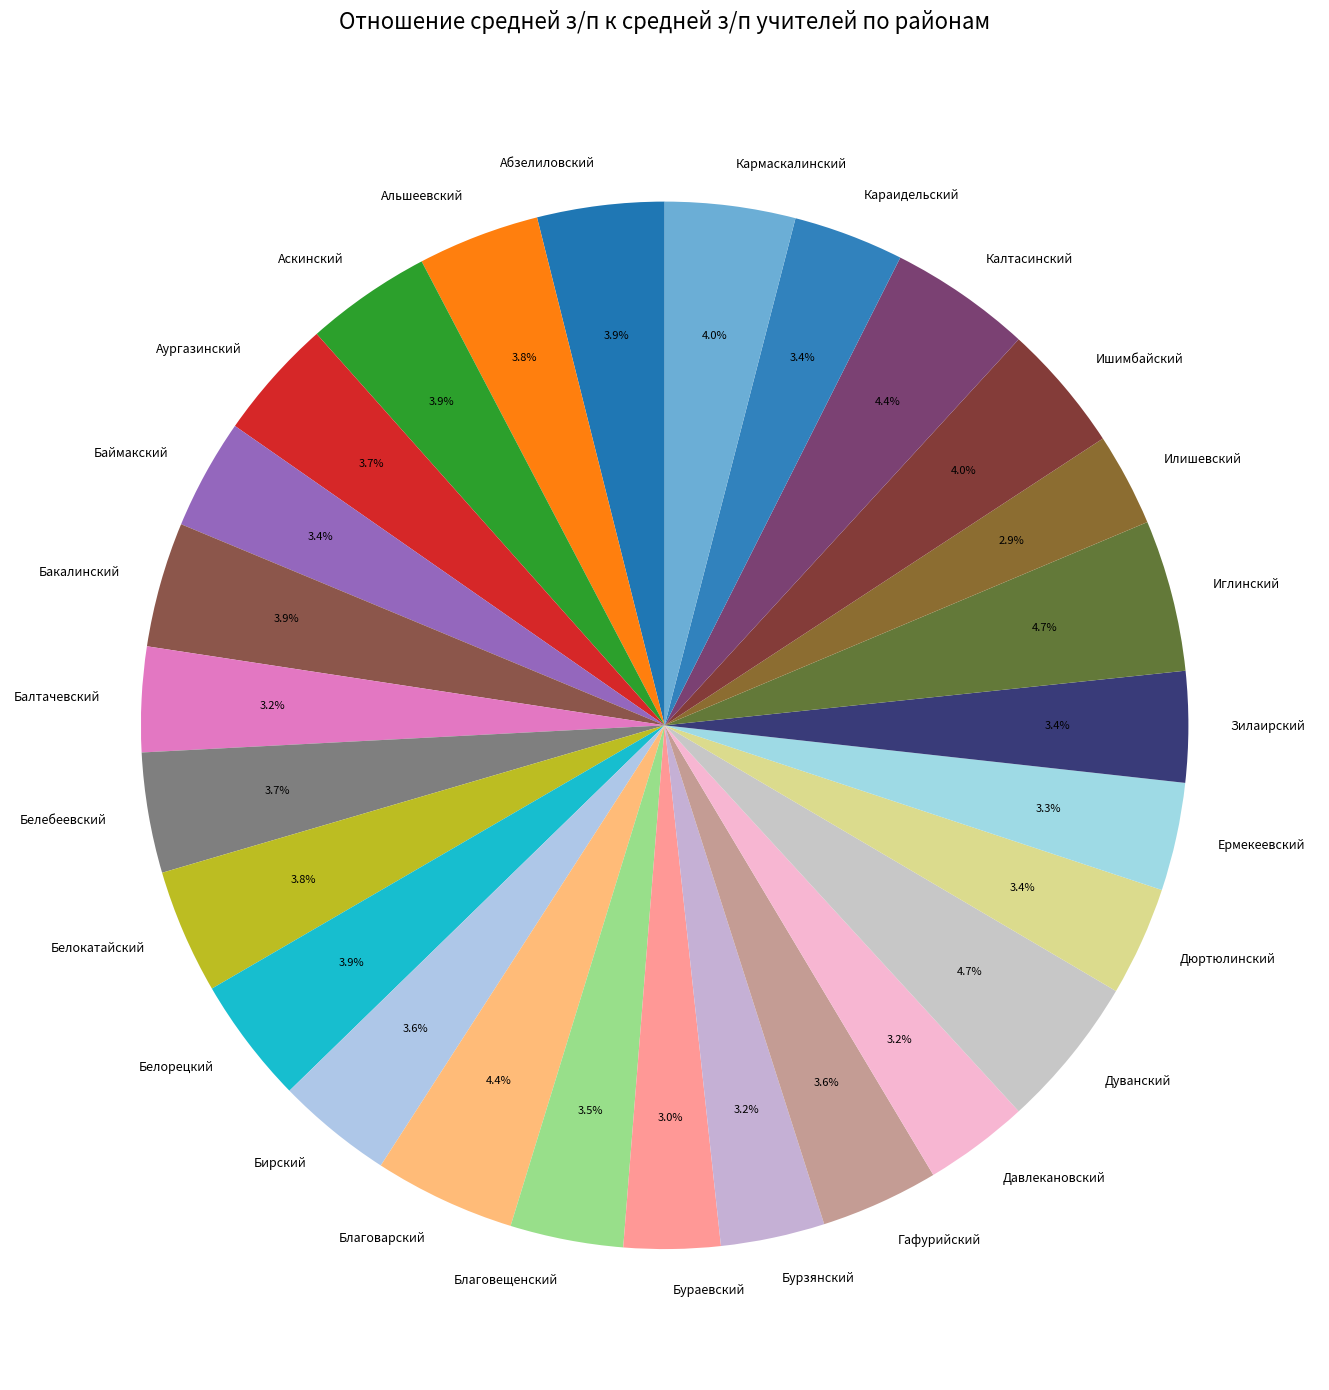

Is there any slice that represents more than half of the pie?

No